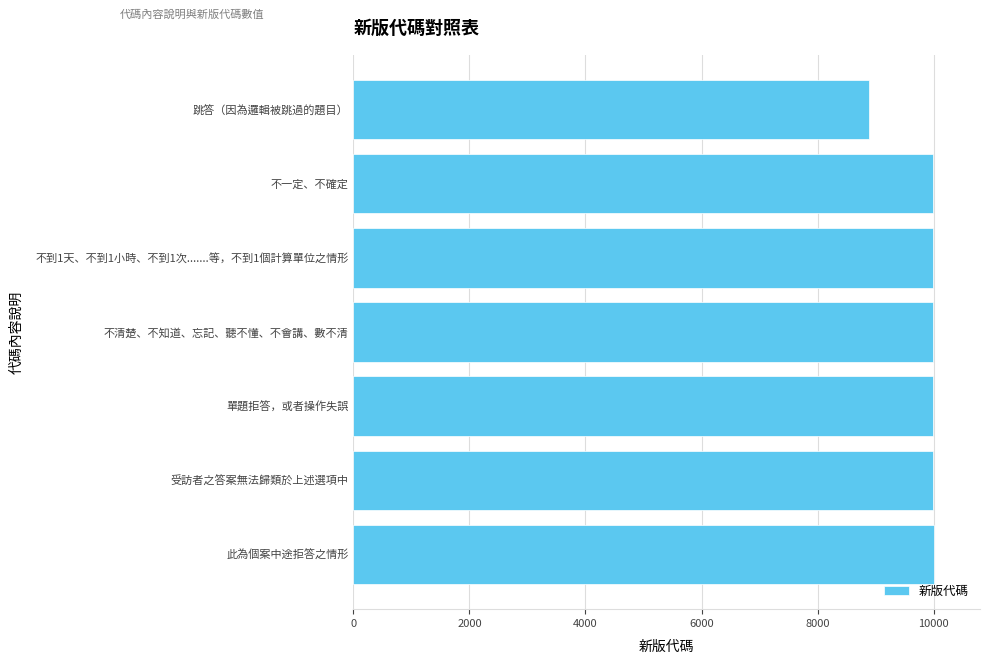

Does the chart contain any negative values?

No